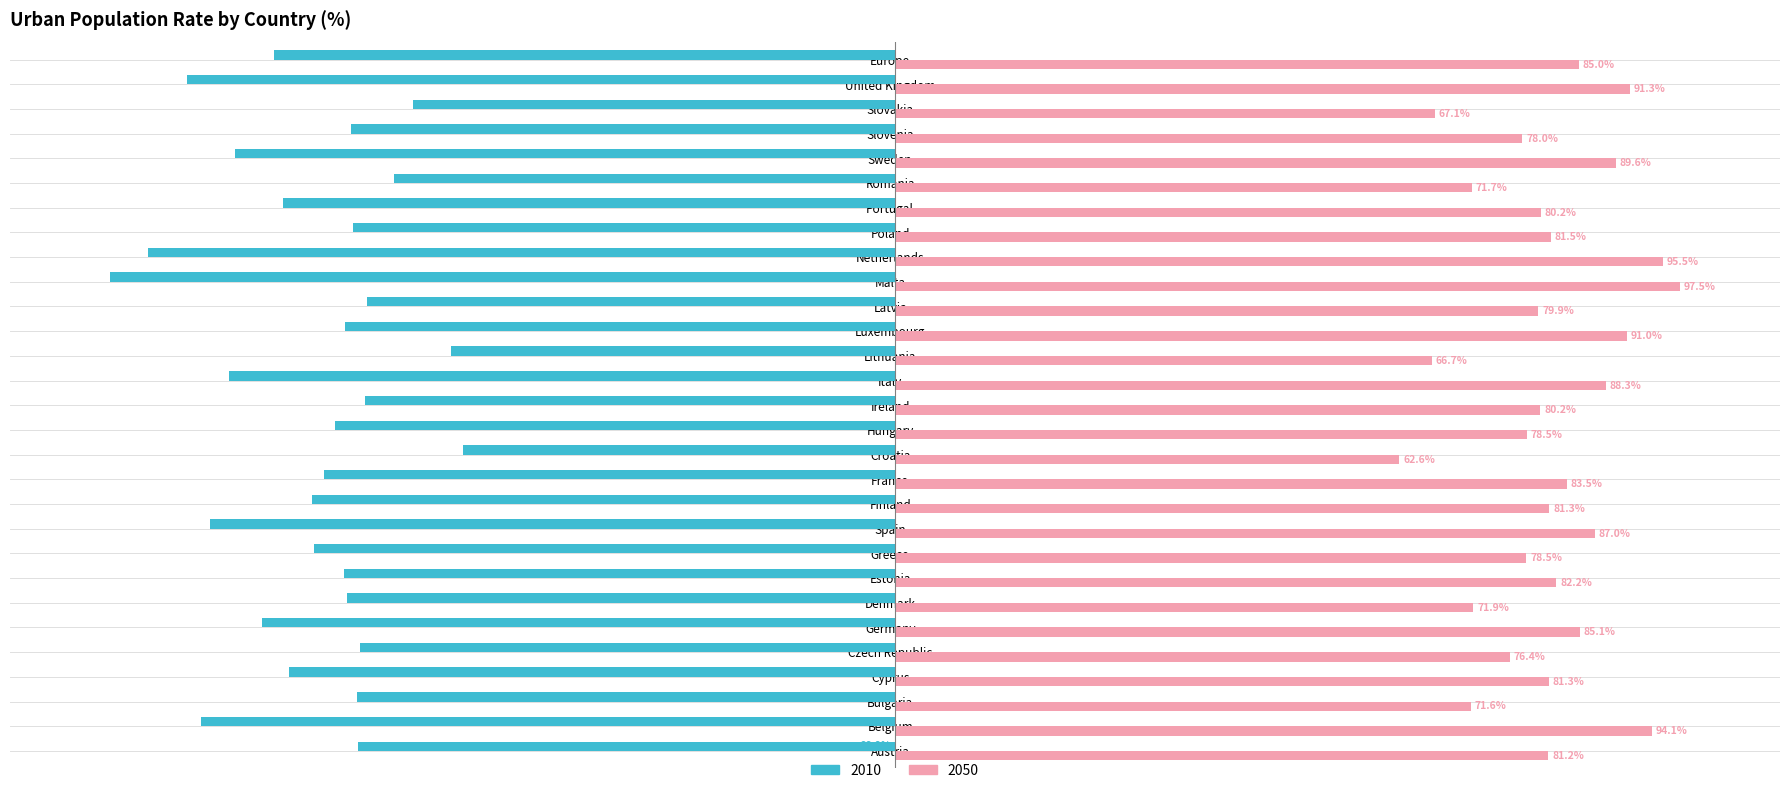

Rank the series at Lithuania from highest to lowest value.

2050, 2010